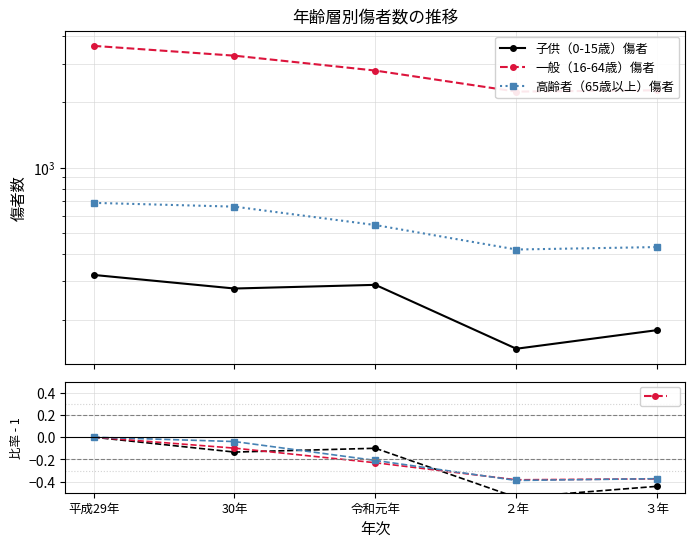

What is the label of the 2nd point from the right?

２年